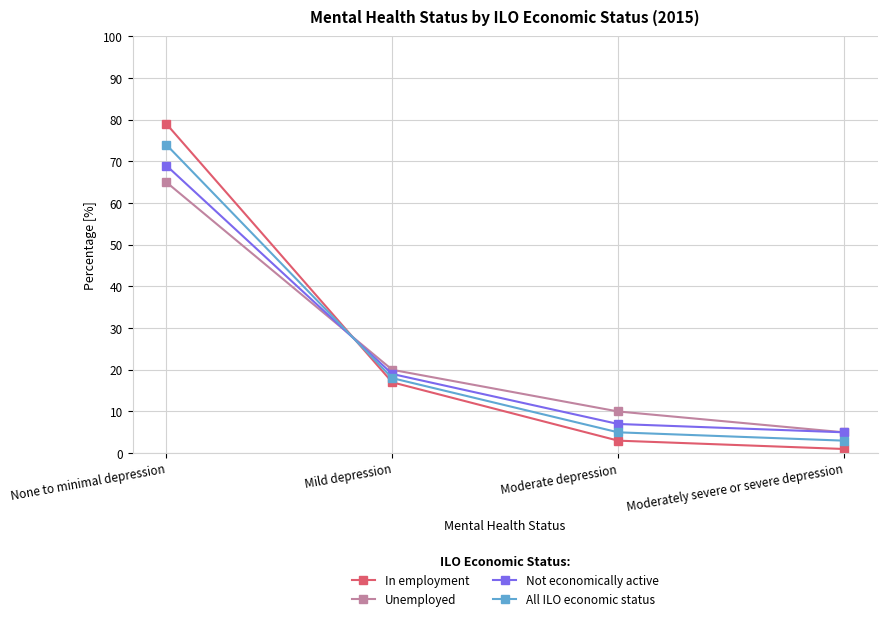

What is the difference between the Not economically active values at None to minimal depression and Moderately severe or severe depression?

64